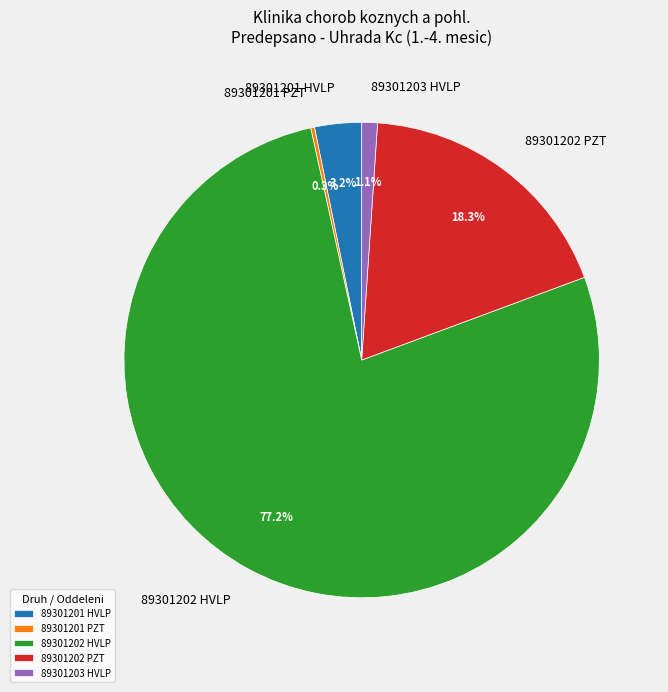

Which slice is the largest?

89301202 HVLP